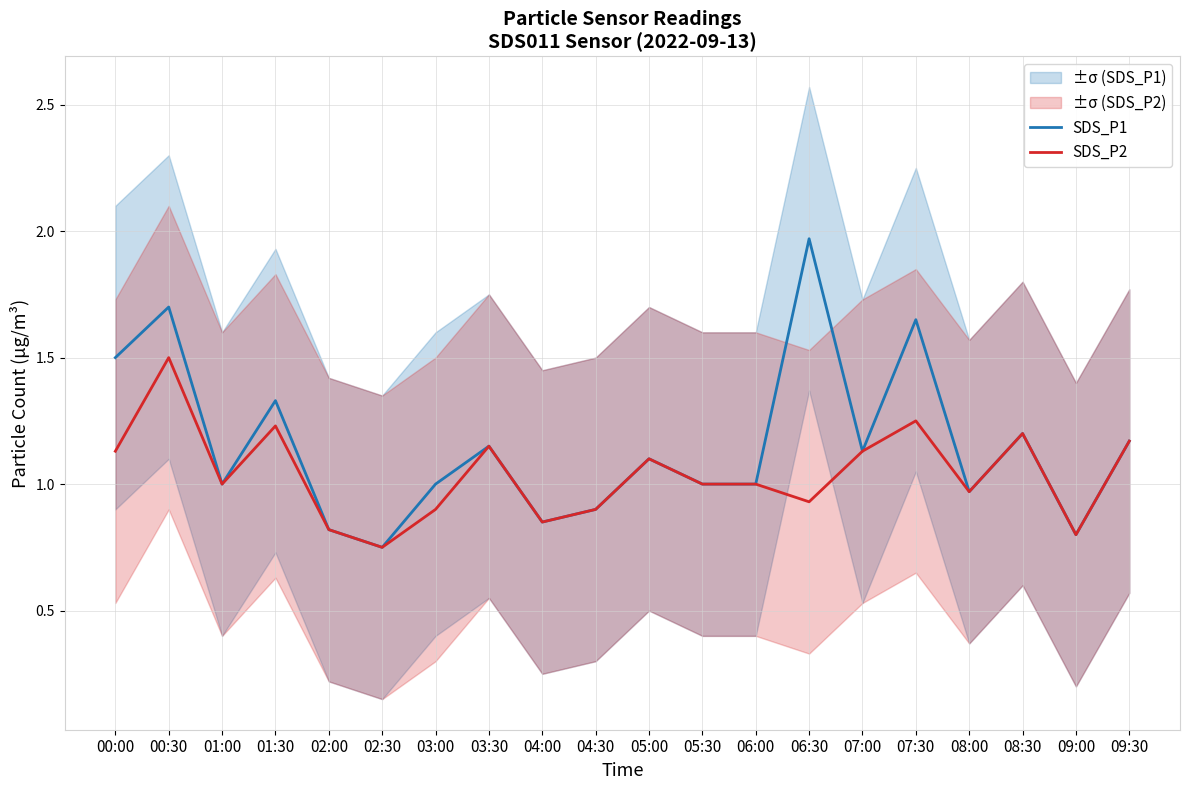

The SDS_P1 series shows 0.8 at 02:30. True or false?

True